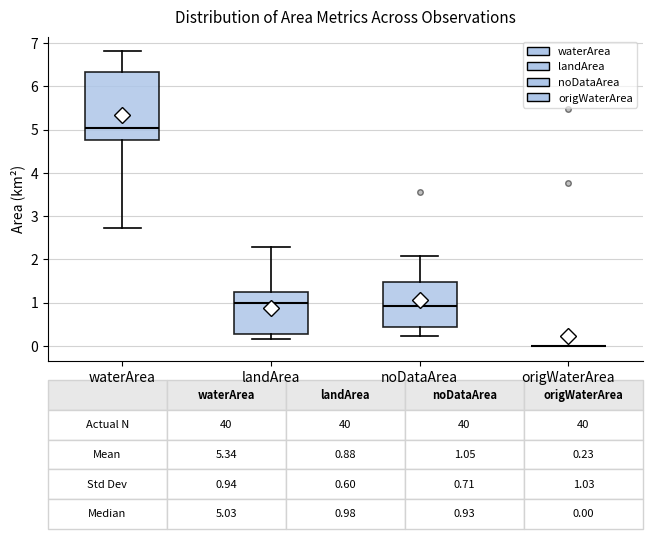

Comparing the boxes themselves (not the whiskers), which one is the tallest?

waterArea